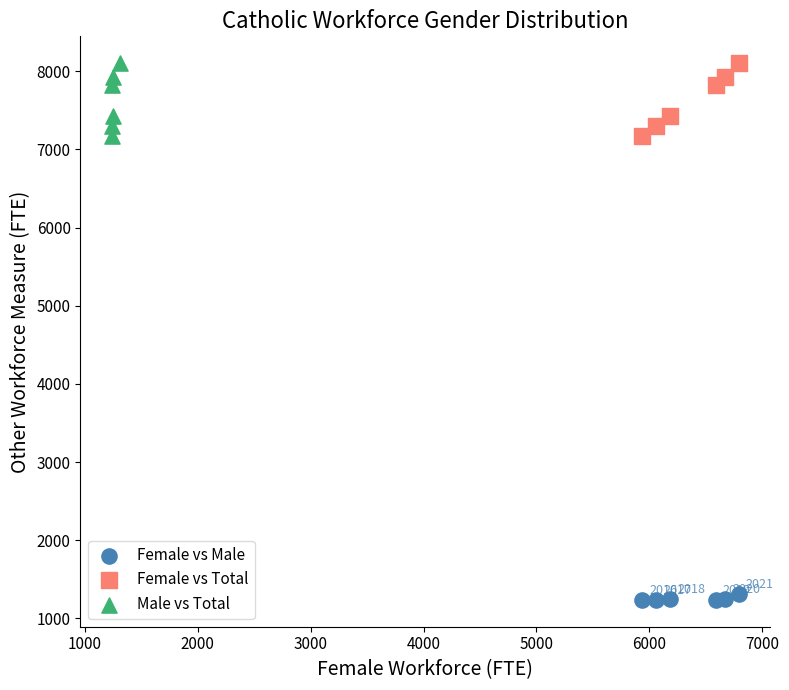

Which series reaches the minimum Y coordinate?

Female vs Male